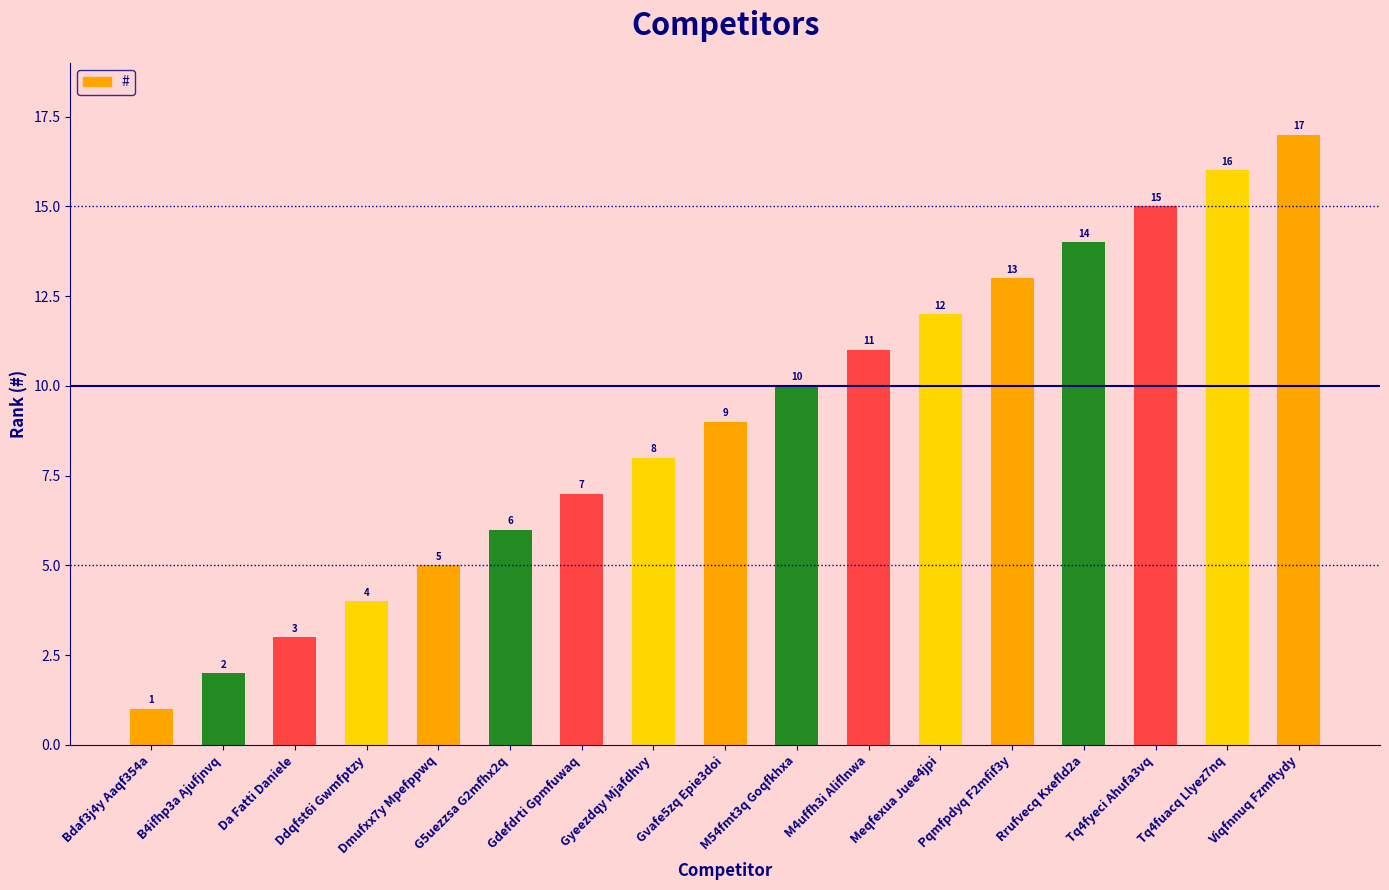

Reading right to left, what are all the values shown in this chart?

Viqfnnuq Fzmftydy=17	Tq4fuacq Llyez7nq=16	Tq4fyeci Ahufa3vq=15	Rrufvecq Kxefld2a=14	Pqmfpdyq F2mfif3y=13	Meqfexua Juee4jpi=12	M4uffh3i Aliflnwa=11	M54fmt3q Goqfkhxa=10	Gvafe5zq Epie3doi=9	Gyeezdqy Mjafdhvy=8	Gdefdrti Gpmfuwaq=7	G5uezzsa G2mfhx2q=6	Dmufxx7y Mpefppwq=5	Ddqfst6i Gwmfptzy=4	Da Fatti Daniele=3	B4ifhp3a Ajufjnvq=2	Bdaf3j4y Aaqf354a=1